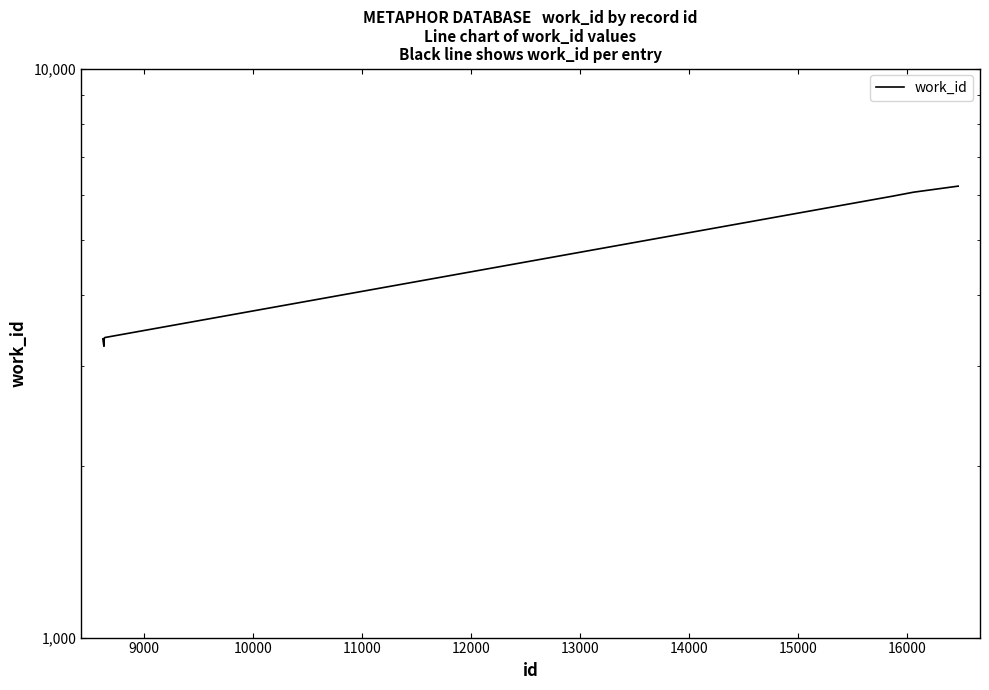

How many data points are less than 3368?

5